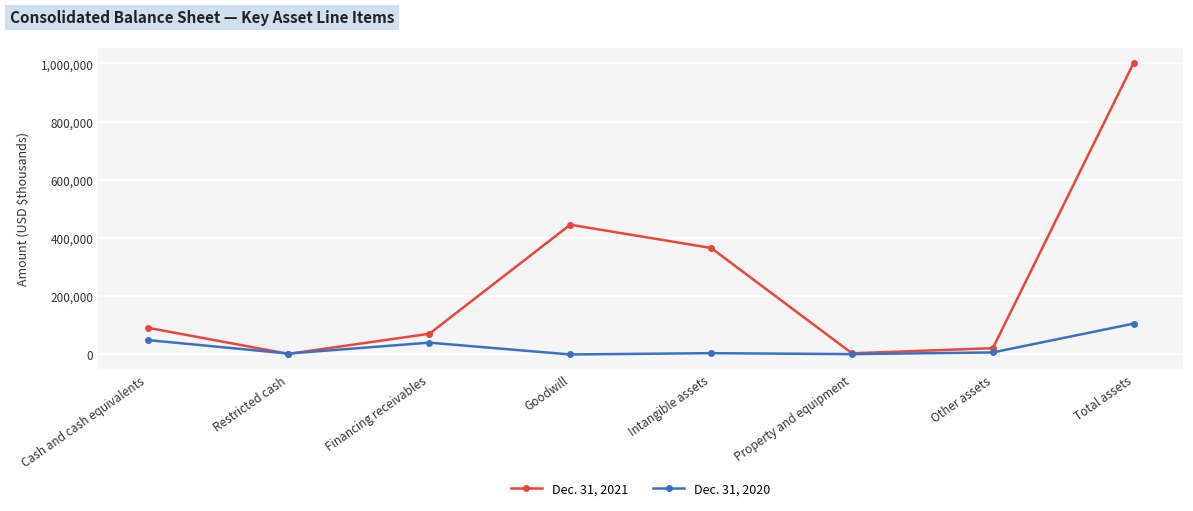

Between Intangible assets and Property and equipment, which series saw the biggest shift?

Dec. 31, 2021